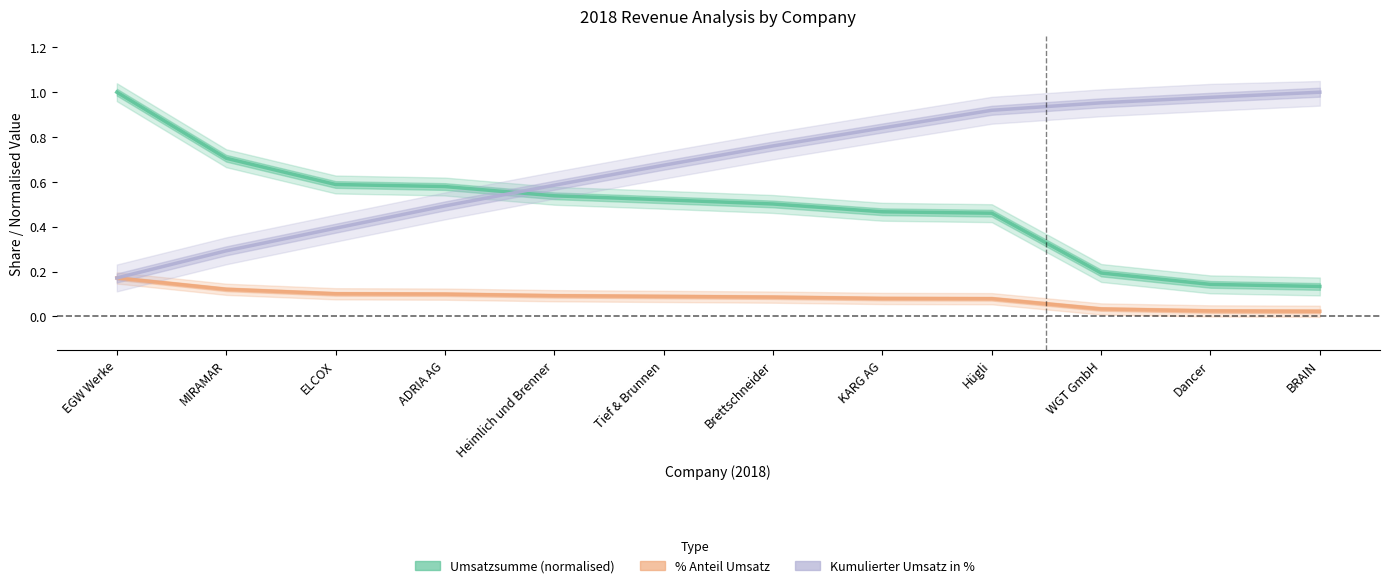

Where is % Anteil Umsatz nearest to the value 0?

BRAIN